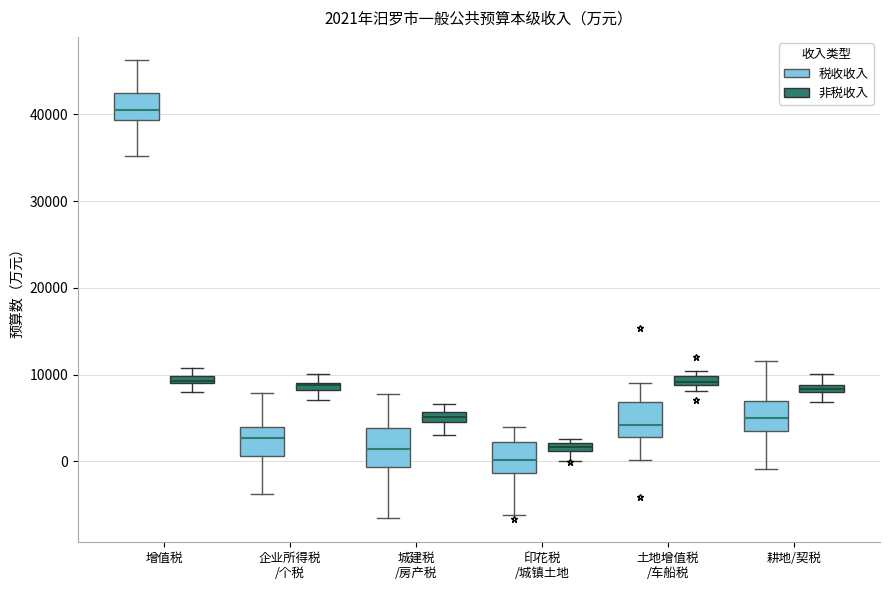

Which box has the highest median line?

增值税 (税收收入)